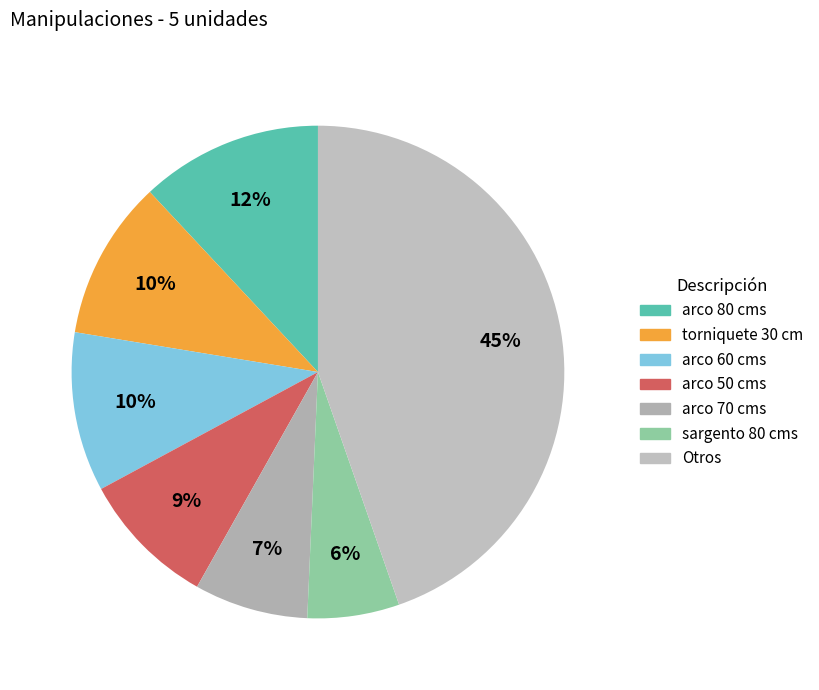

How many segments does this pie chart have?

7